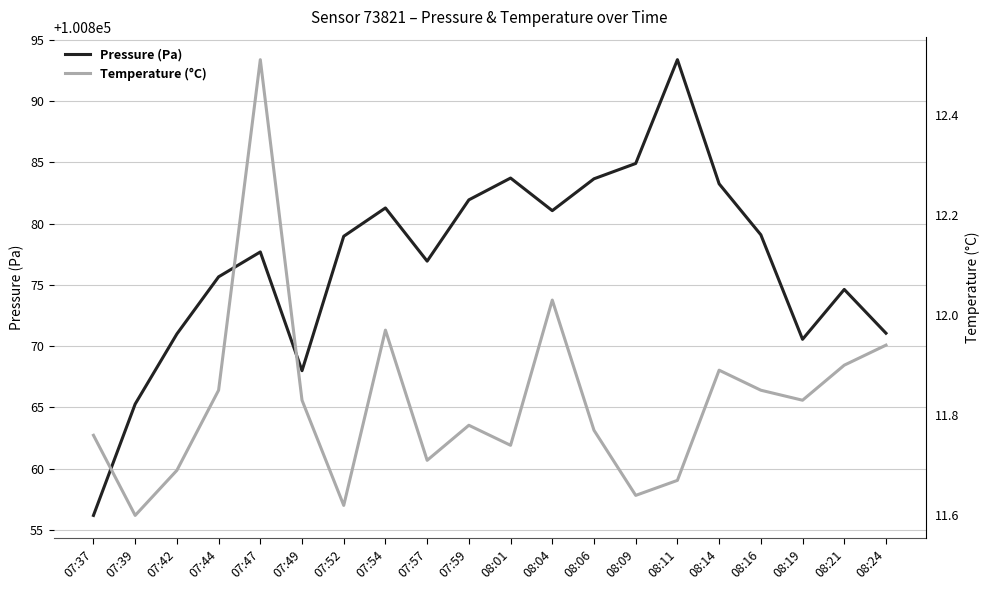

Reading left to right, what are all the values shown in this chart?

Pressure (Pa): 07:37=100856.2	07:39=100865.3	07:42=100871.0	07:44=100875.7	07:47=100877.7	07:49=100868.0	07:52=100879.0	07:54=100881.3	07:57=100876.9	07:59=100881.9	08:01=100883.7	08:04=100881.1	08:06=100883.7	08:09=100884.9	08:11=100893.4	08:14=100883.2	08:16=100879.1	08:19=100870.6	08:21=100874.6	08:24=100871.1
Temperature (°C): 07:37=11.8	07:39=11.6	07:42=11.7	07:44=11.8	07:47=12.5	07:49=11.8	07:52=11.6	07:54=12.0	07:57=11.7	07:59=11.8	08:01=11.7	08:04=12.0	08:06=11.8	08:09=11.6	08:11=11.7	08:14=11.9	08:16=11.8	08:19=11.8	08:21=11.9	08:24=11.9